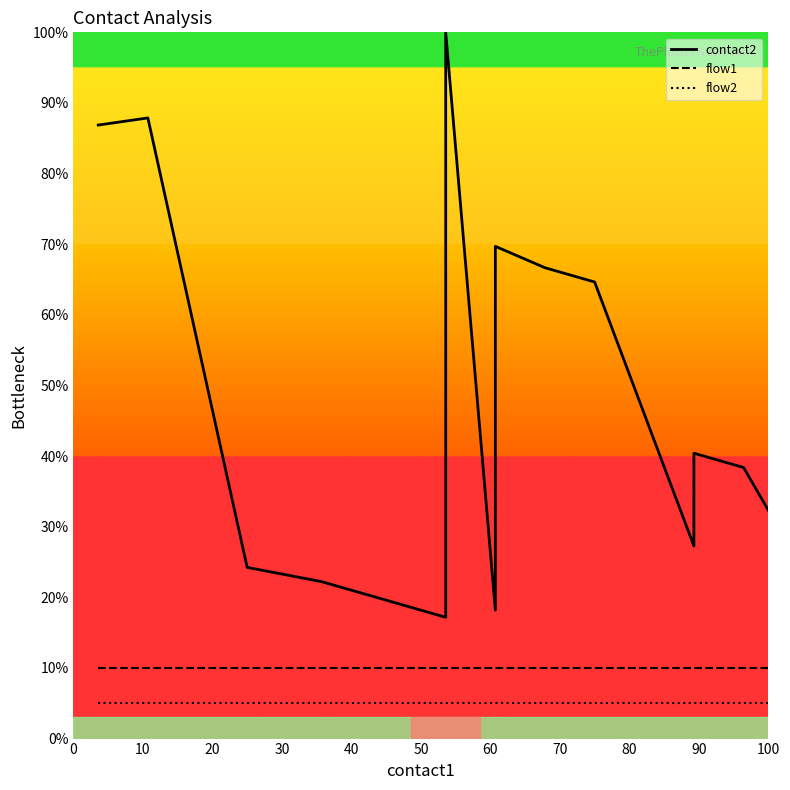

Which series has the widest spread of values?

contact2